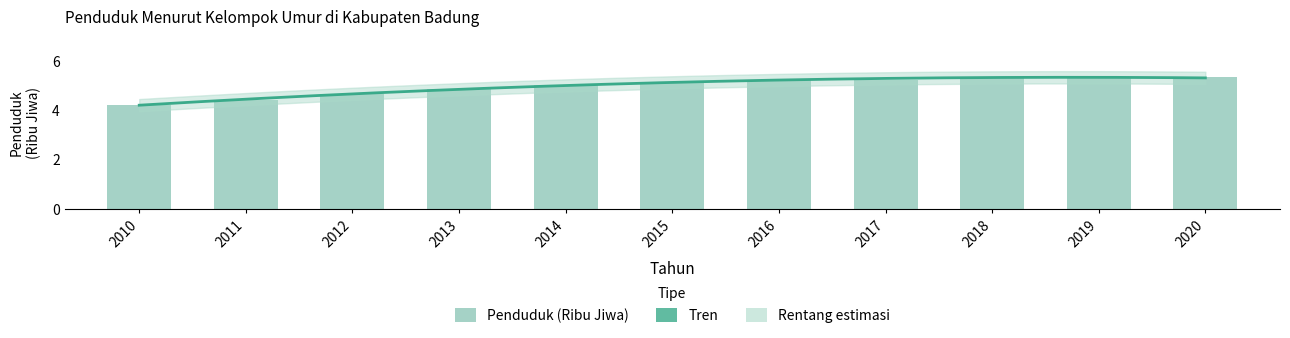

What is the value of the 3rd bar from the left?

4.7